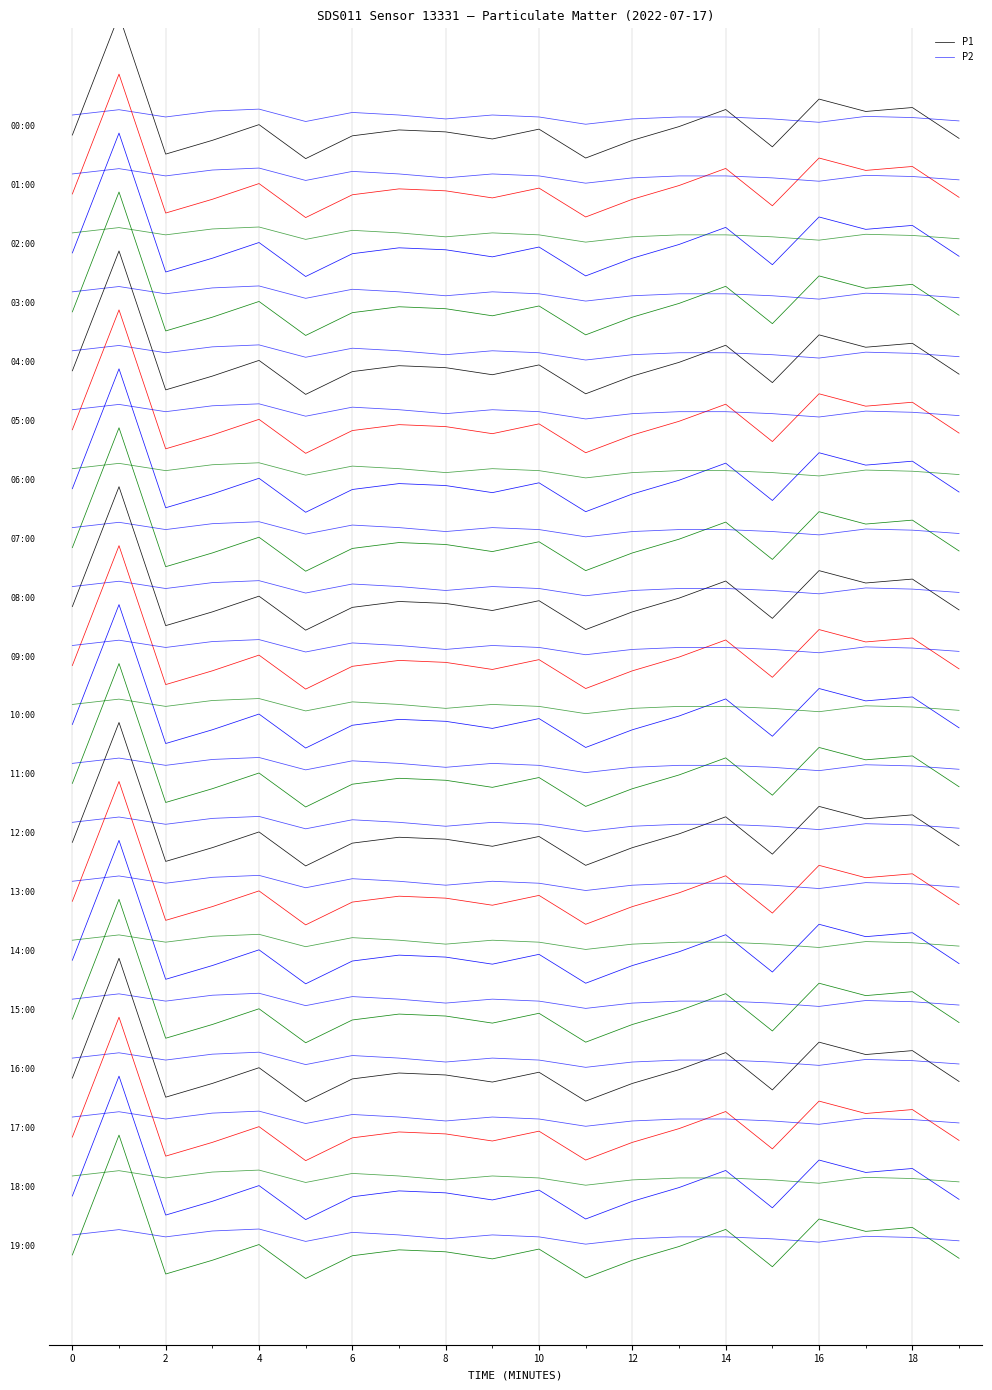

The P1 series shows -0.0 at 13. True or false?

False